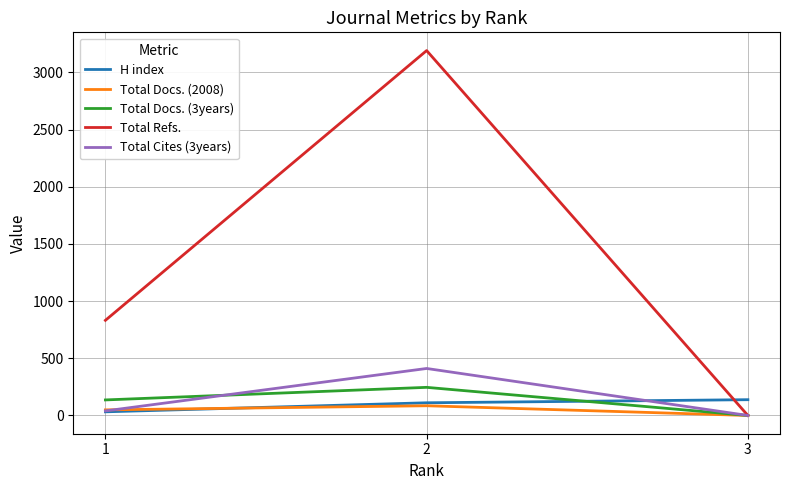

At which category is the sum across all series the highest?

2